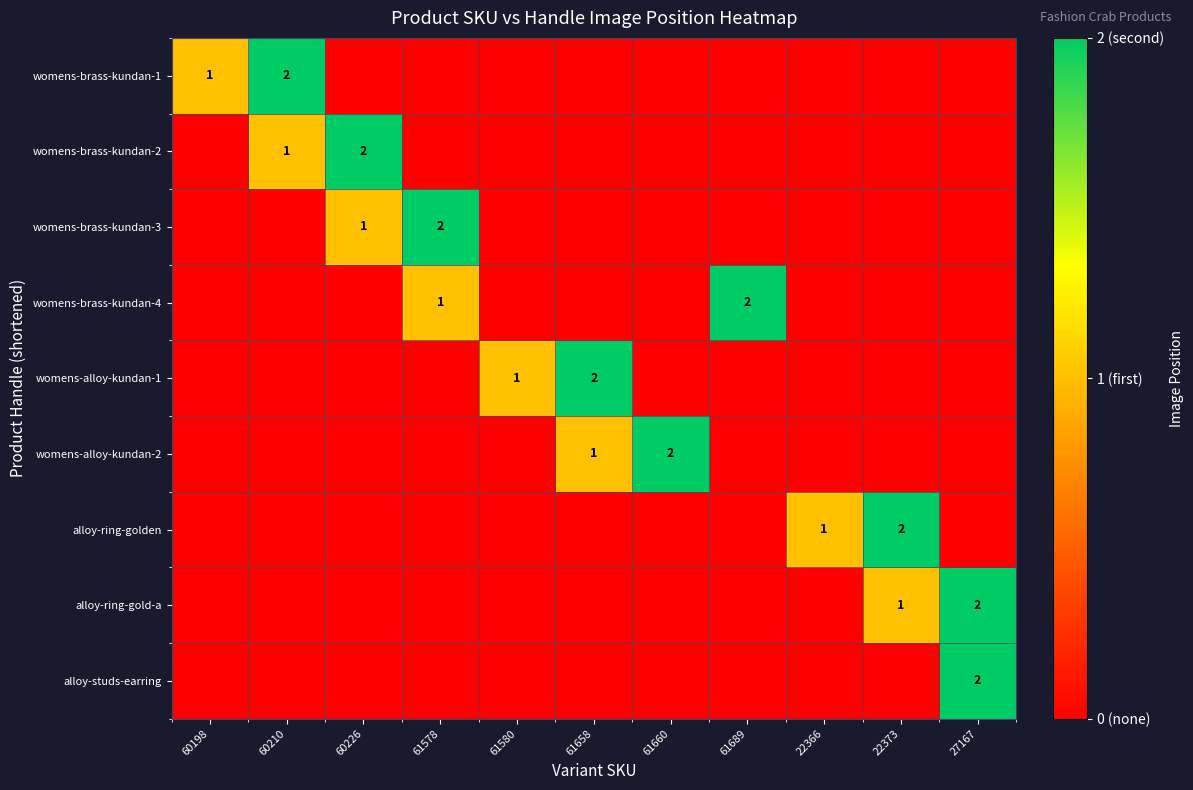

The value of alloy-ring-golden at 22373 is 3. True or false?

False